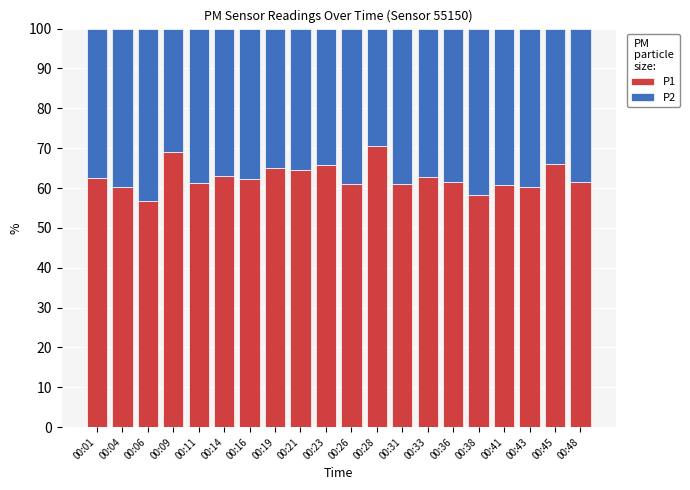

What is the value of the P1 bar at the 13th from the left?

61.0